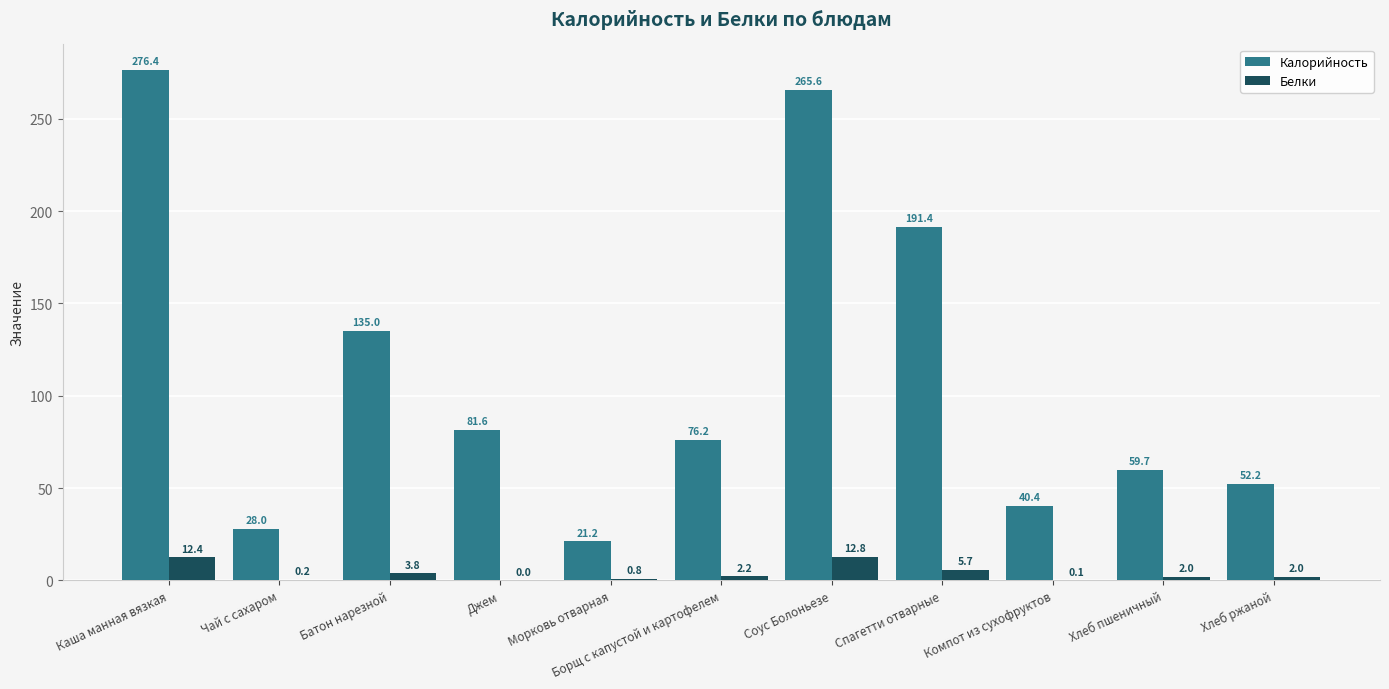

How many groups of bars are there?

11